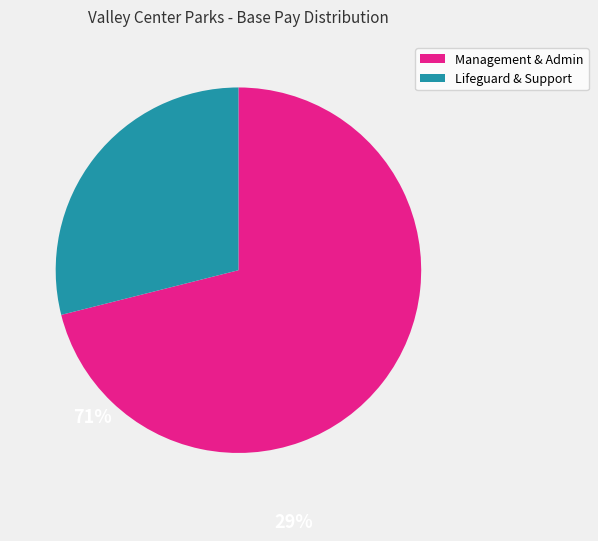

How many slices are in this pie chart?

2